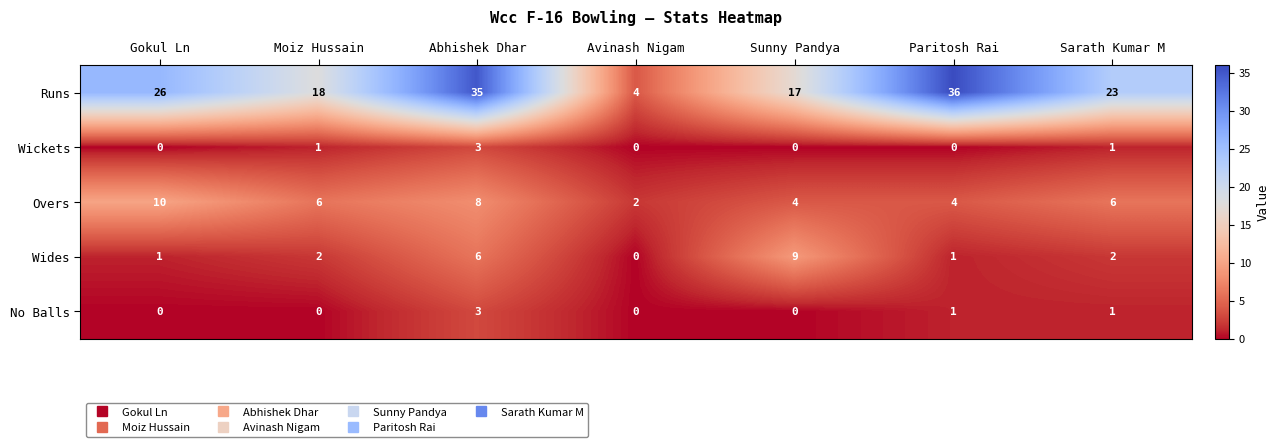

Is the value of Wides at Sunny Pandya greater than the value of Wickets at Sarath Kumar M?

Yes